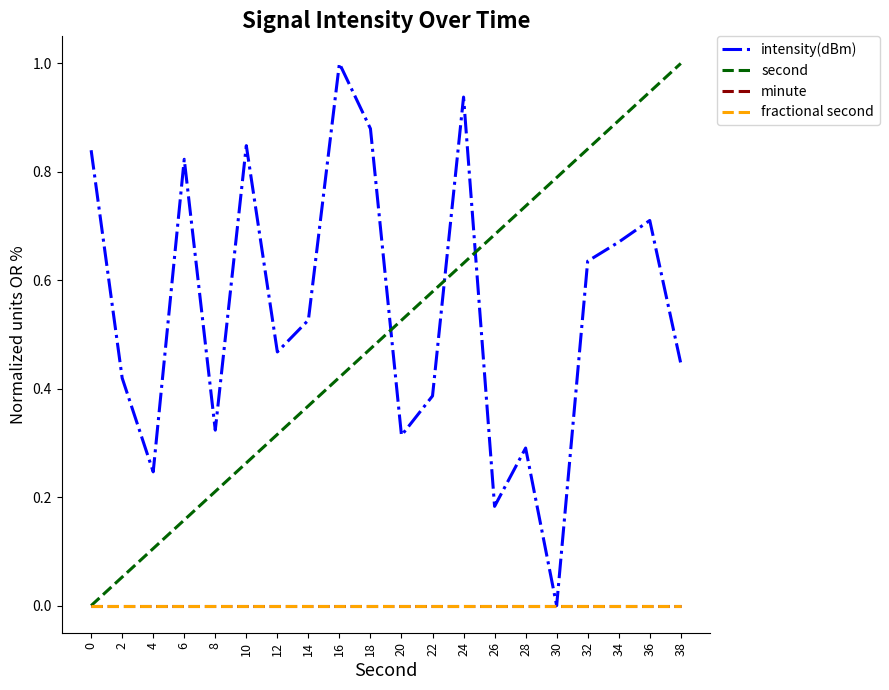

Which series has the widest spread of values?

intensity(dBm)